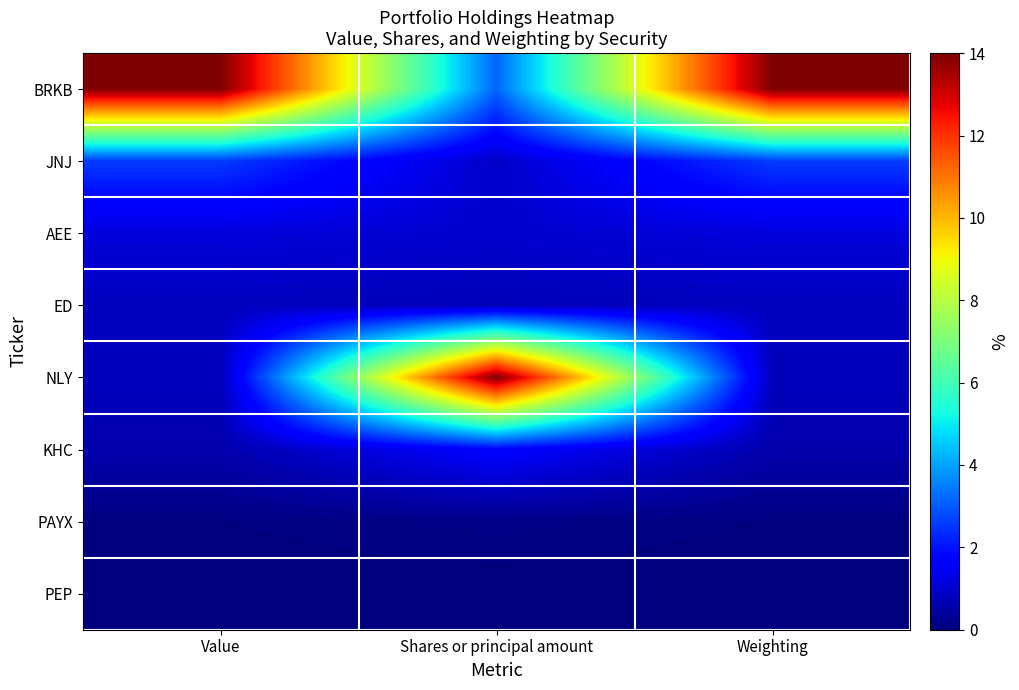

What is the maximum value shown in the chart?

14.0